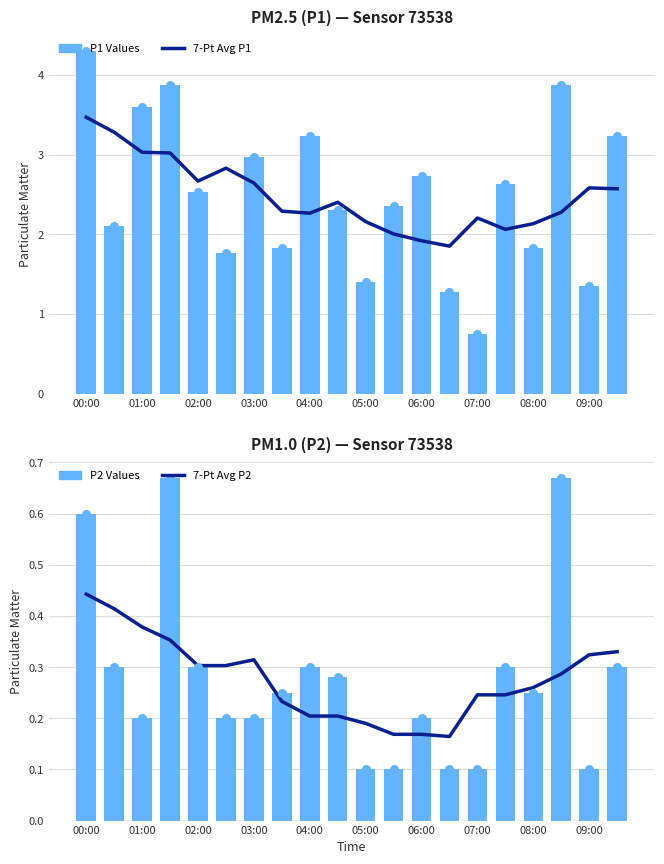

Is the value of 7-Pt Avg P2 at 01:00 greater than the value of 7-Pt Avg P1 at 02:00?

No